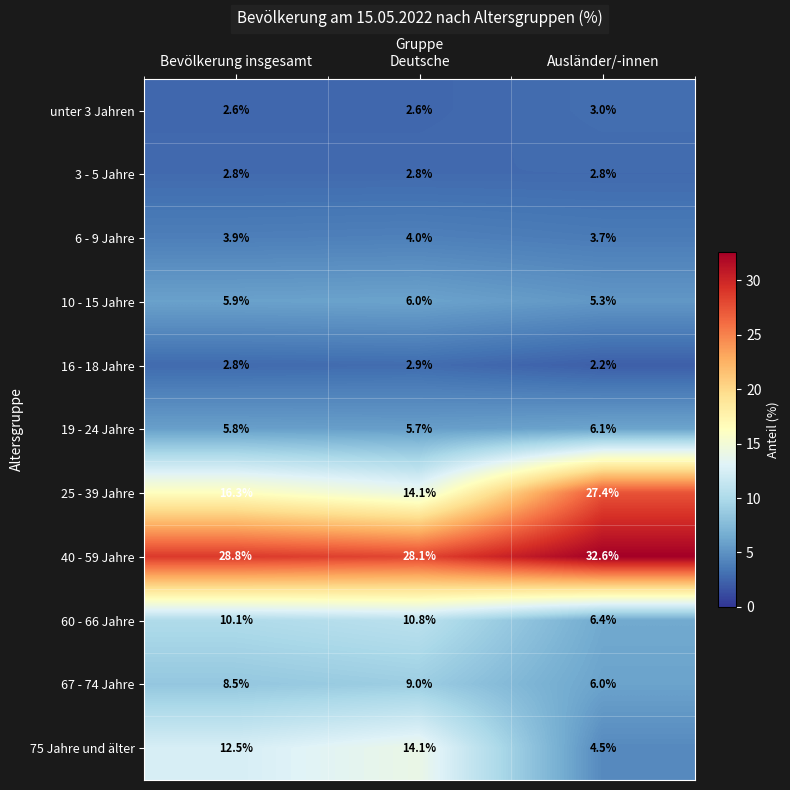

At which label does 75 Jahre und älter first exceed 12?

Bevölkerung insgesamt